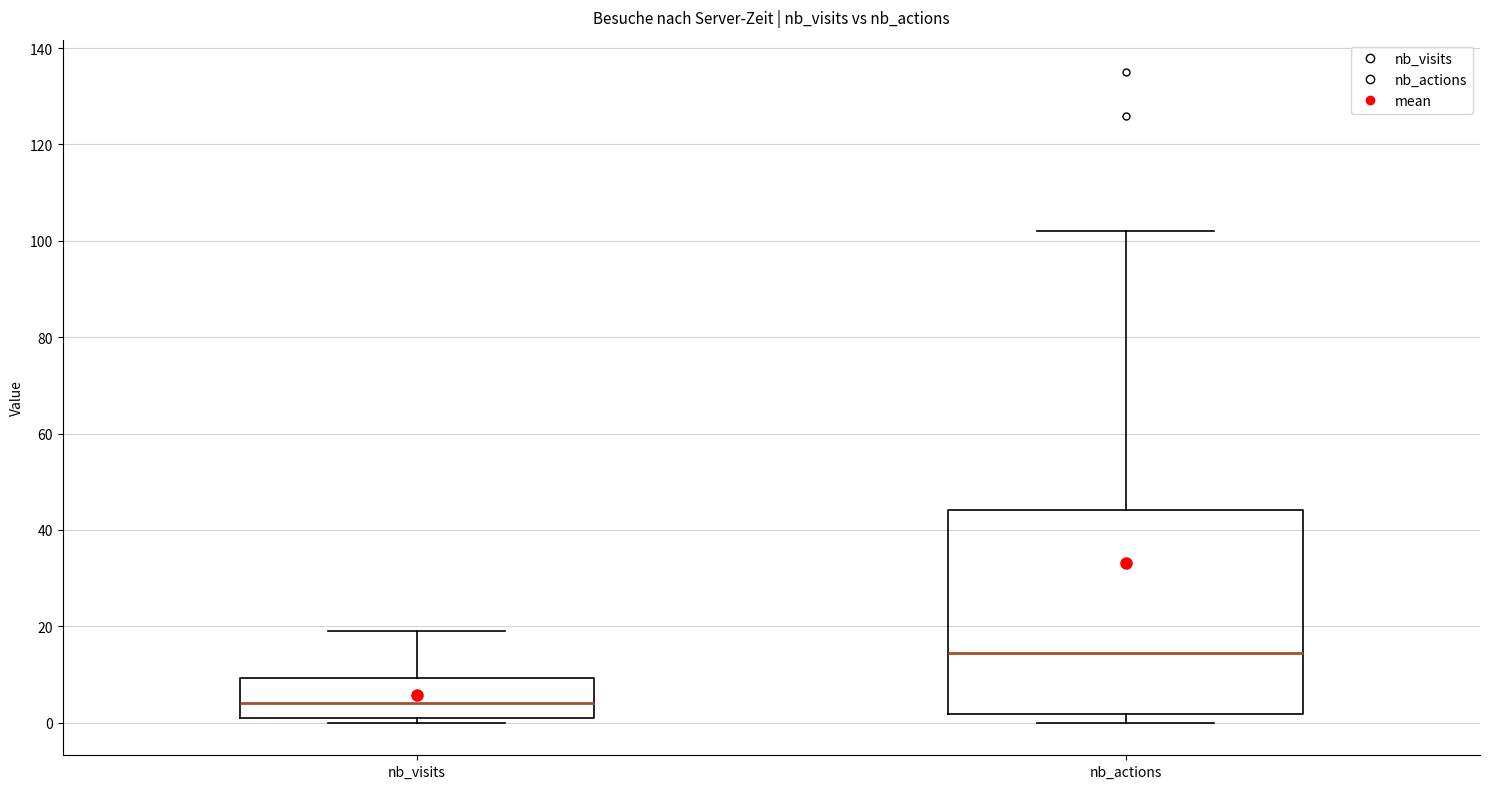

Which box is the tallest, from its lower edge to its upper edge?

nb_actions